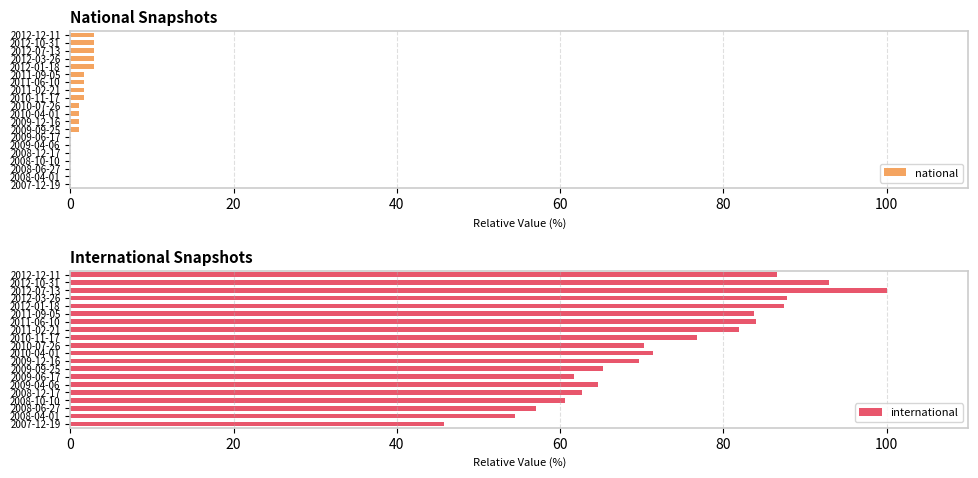

How many categories are shown in the chart?

20